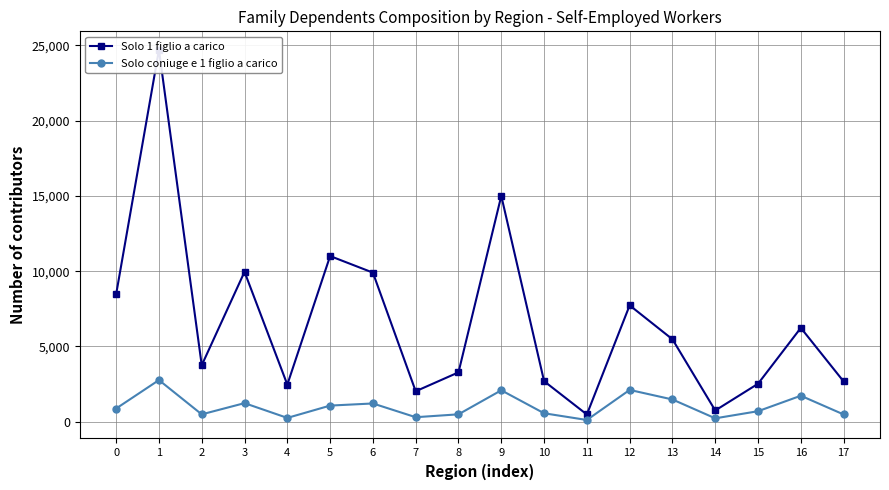

What is the difference between the Solo coniuge e 1 figlio a carico values at 4 and 0?

624